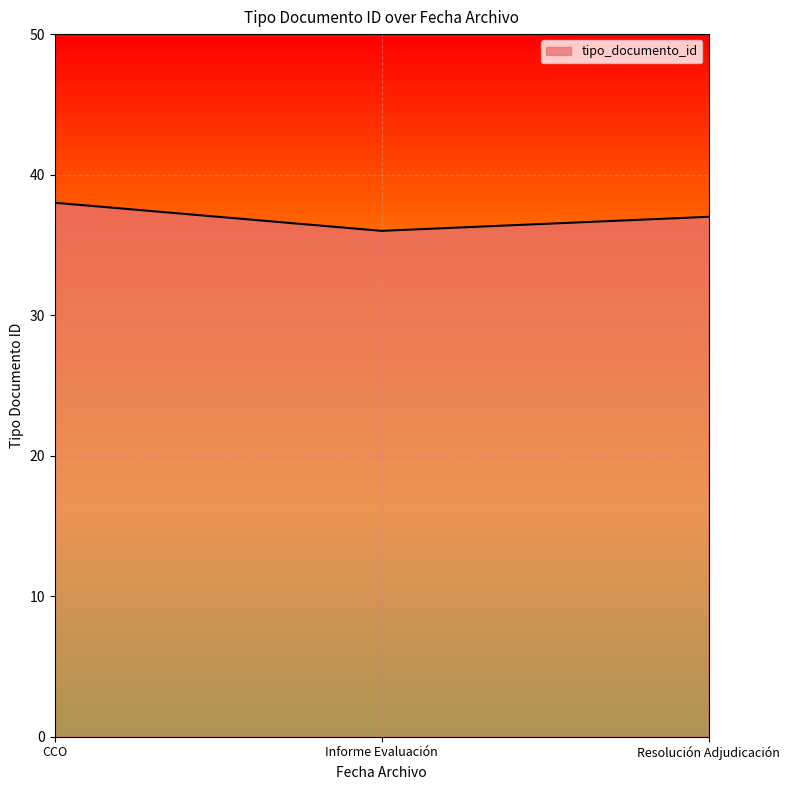

The chart shows a value of 37 at Resolución Adjudicación. True or false?

True